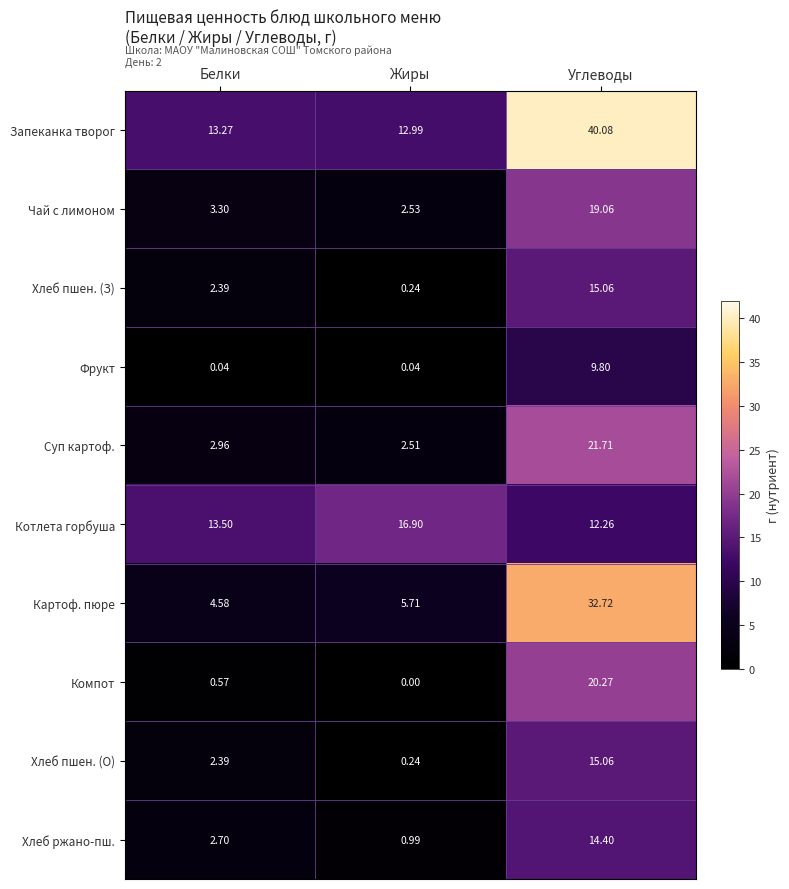

Which category has the lowest value in the Хлеб пшен. (О) series?

Жиры